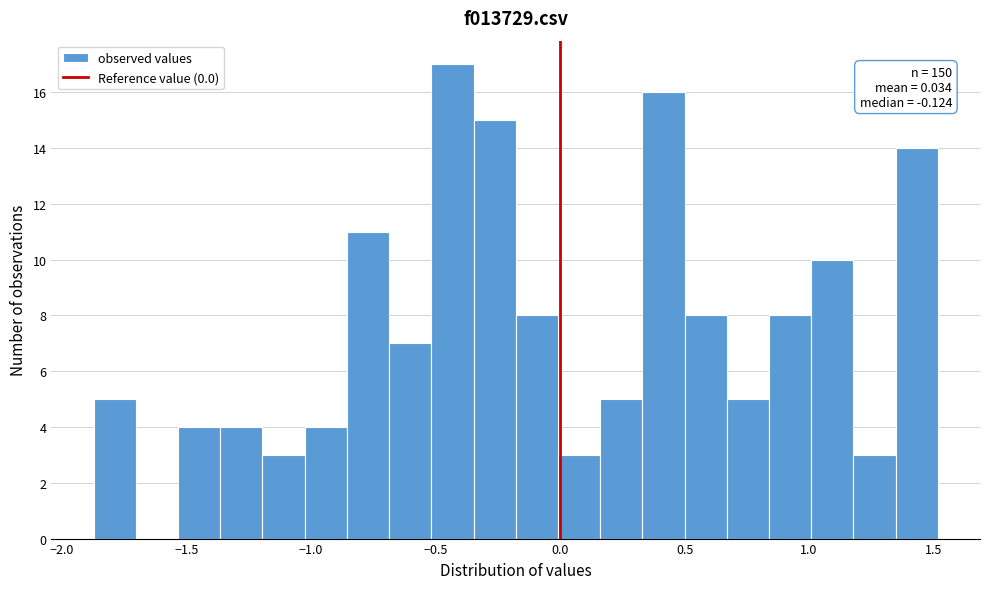

Read against the x-axis, roughly where is the centre of the tallest bar?

-0.45